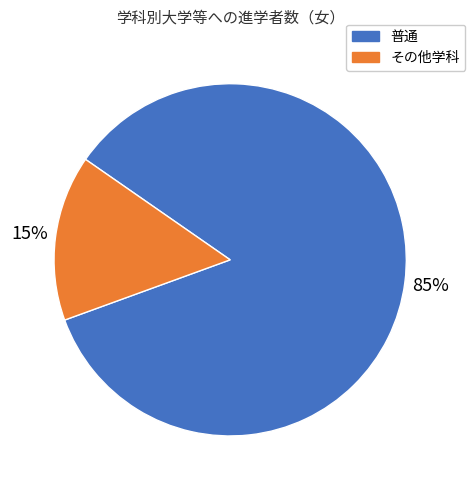

To the nearest percent, what is the average slice percentage?

50%